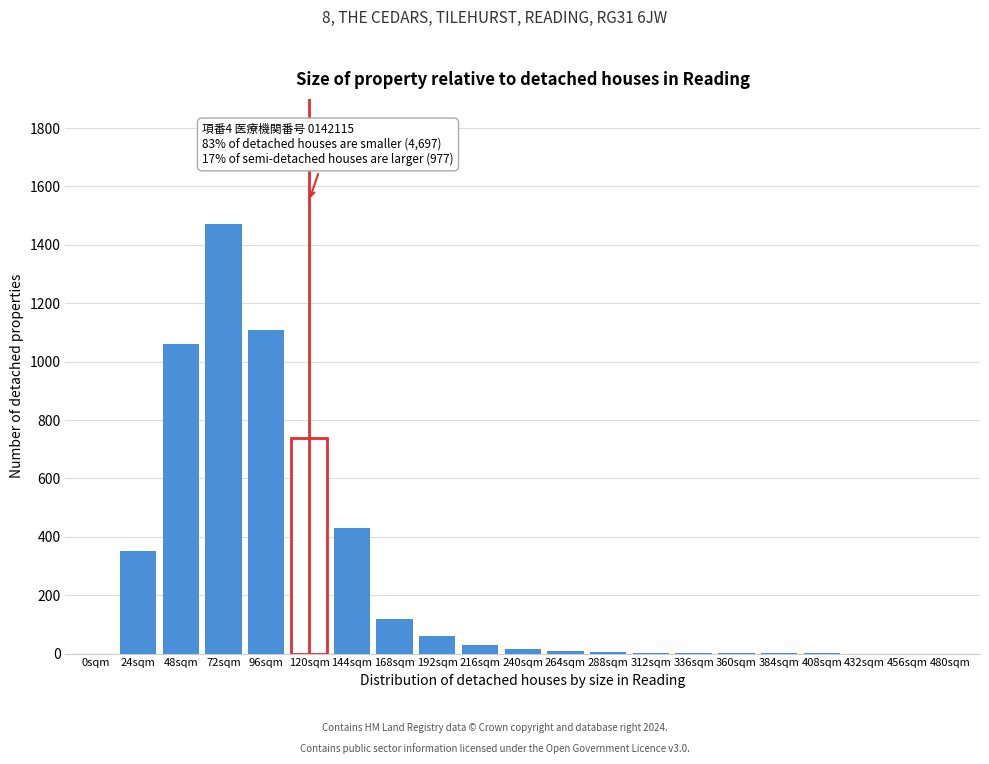

At which category does the chart reach its peak across all series?

72sqm